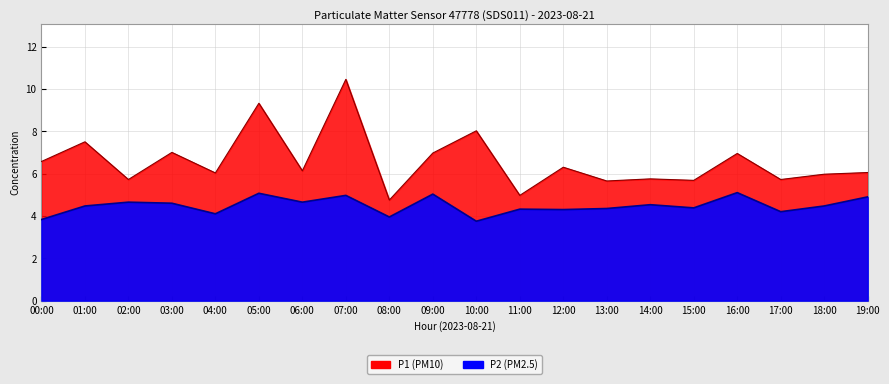

Which category has the lowest value across all series?

10:00